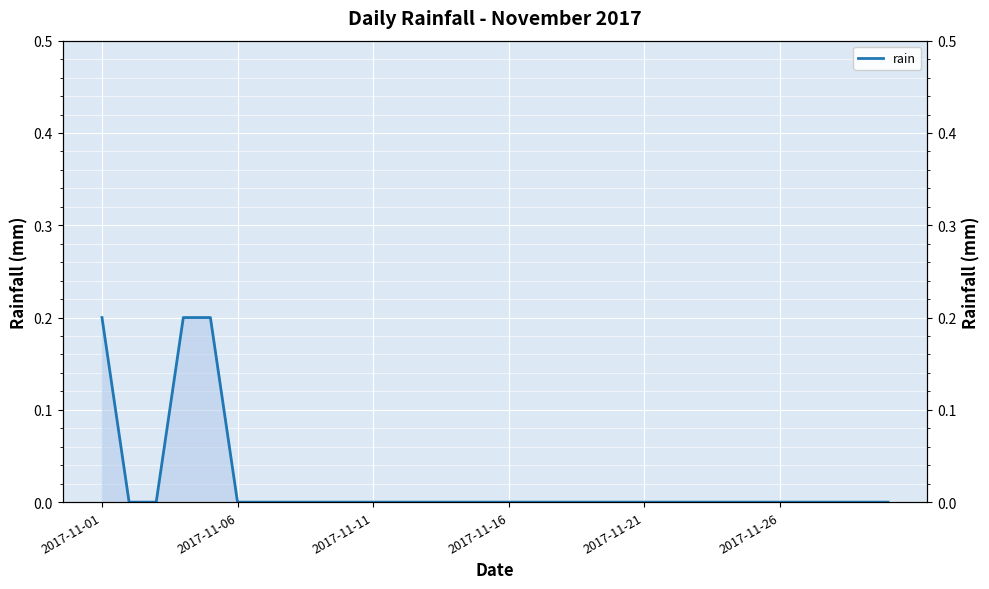

Is it true that the value at 18 is 0.0?

True